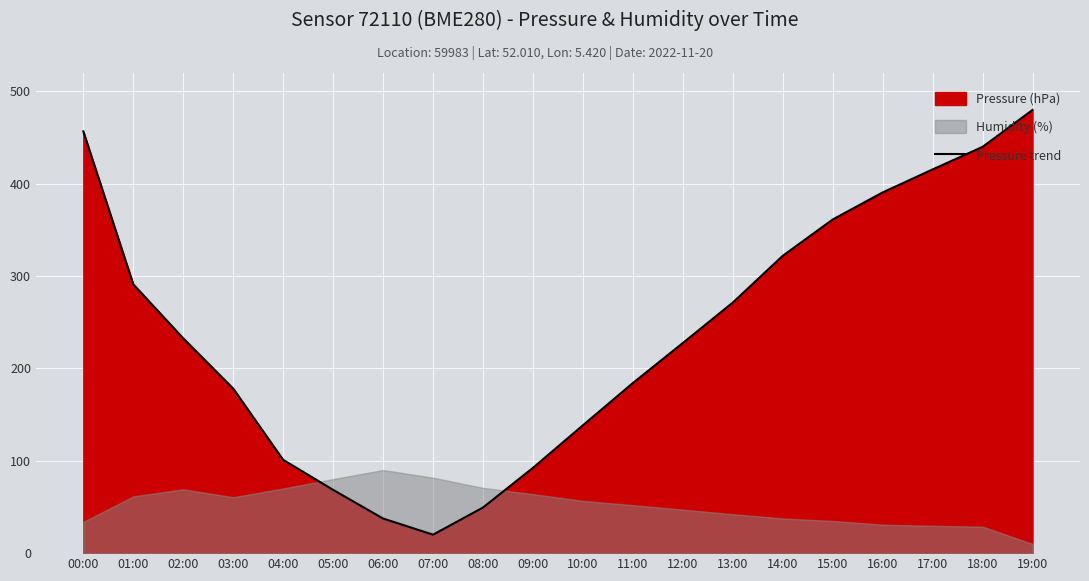

True or false: the data has more than 2 interior local peaks.

False